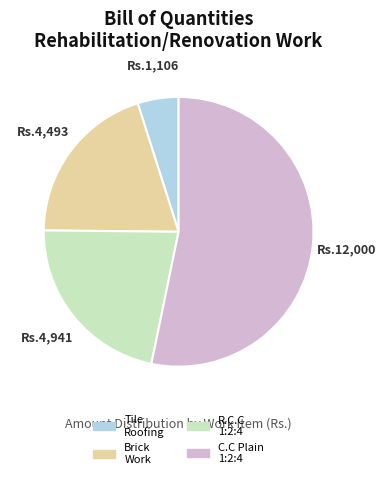

Rank the categories by value from highest to lowest.

C.C Plain 1:2:4, R.C.C 1:2:4, Brick Work, Tile Roofing